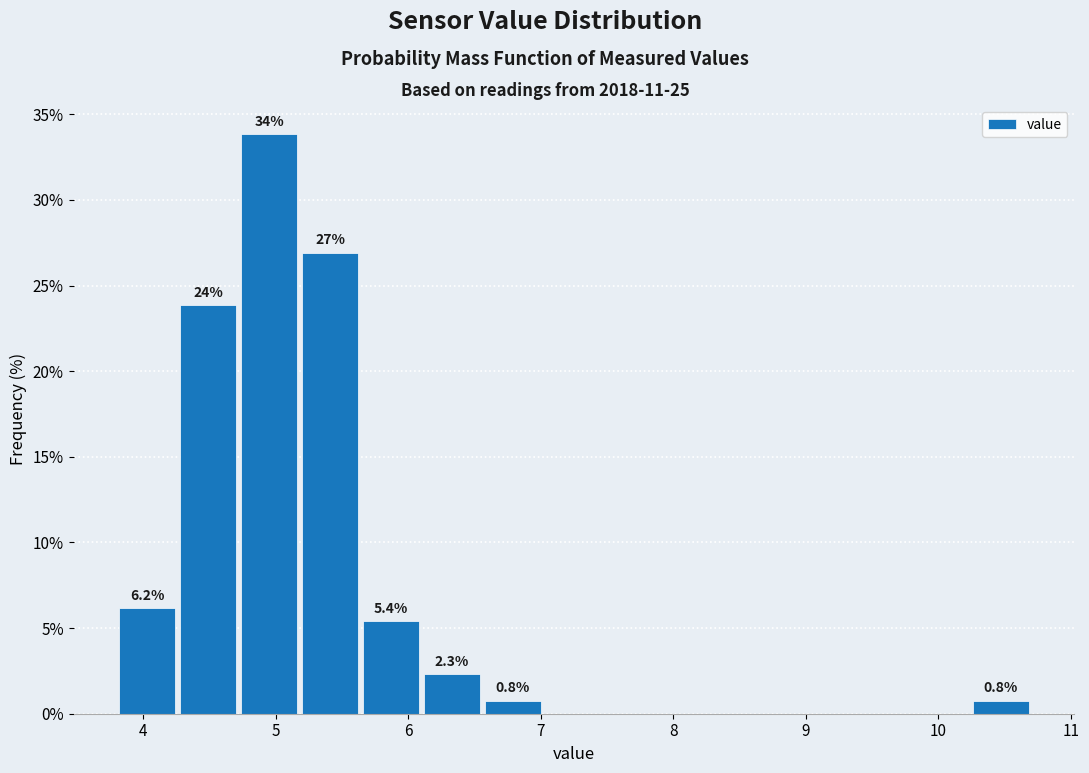

Over which range of the x-axis is the bar tallest?

4.72 to 5.18